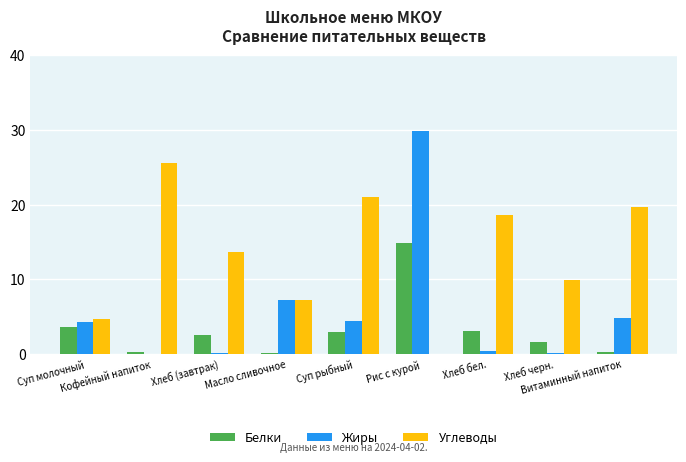

Which series has the largest total across all categories?

Углеводы